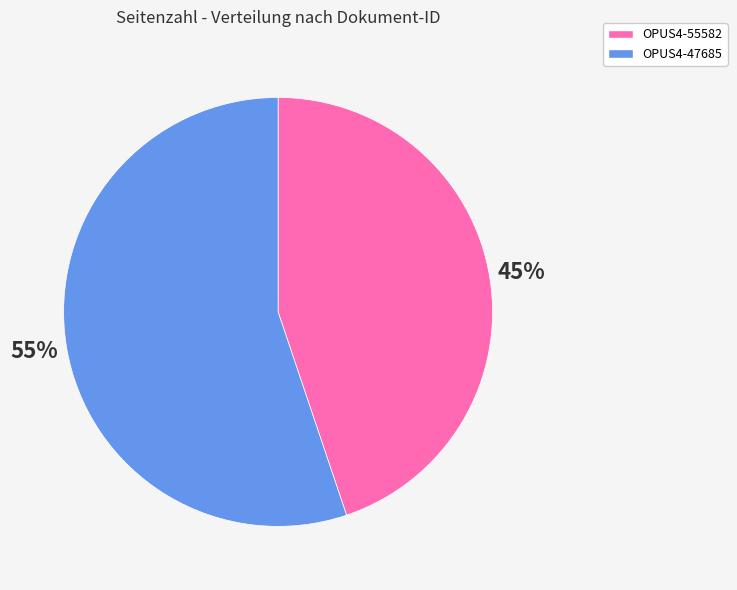

Does OPUS4-47685 account for over 50% of the chart?

Yes